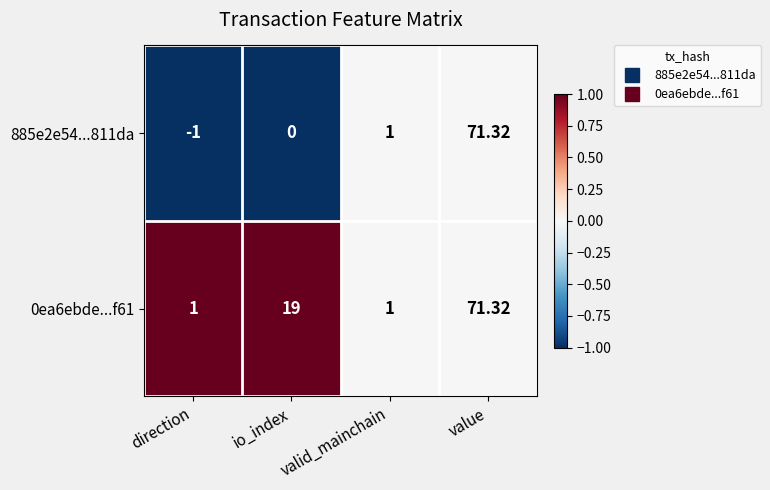

Rank the categories by 885e2e54...811da value from highest to lowest.

value, valid_mainchain, io_index, direction